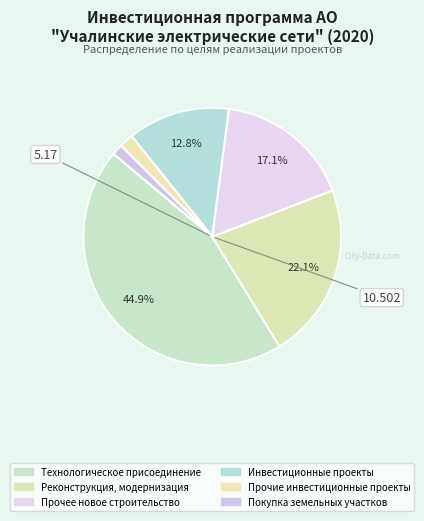

Is it true that Инвестиционные проекты is 13% of the pie?

True